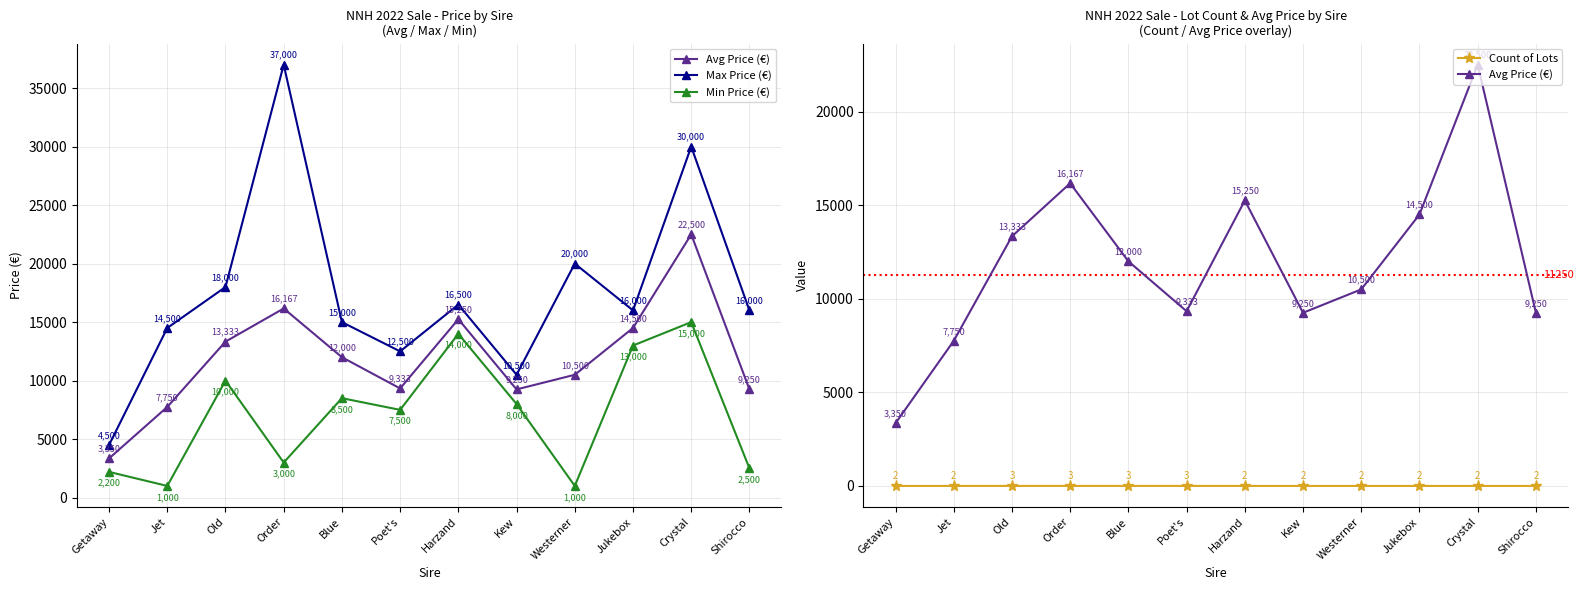

What is the sum of all Min Price (€) values?

85700